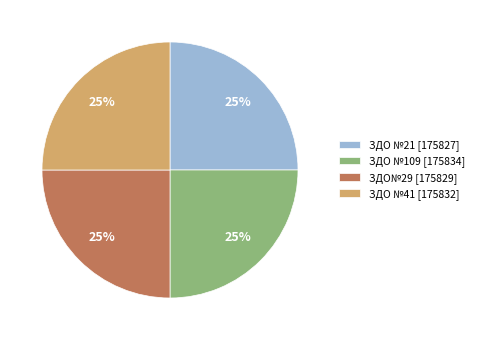

How many segments does this pie chart have?

4